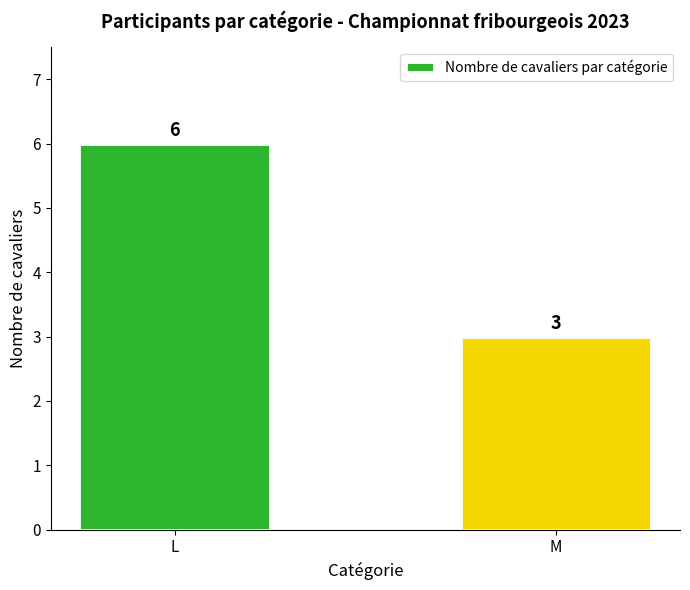

What is the difference between the maximum and minimum values?

3